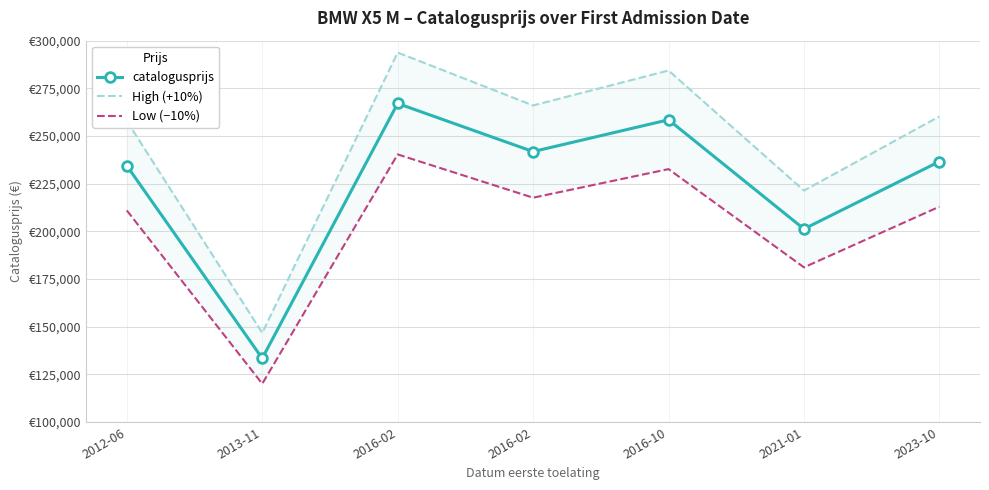

What is the value of the High (+10%) point at the 7th from the left?

260283.1